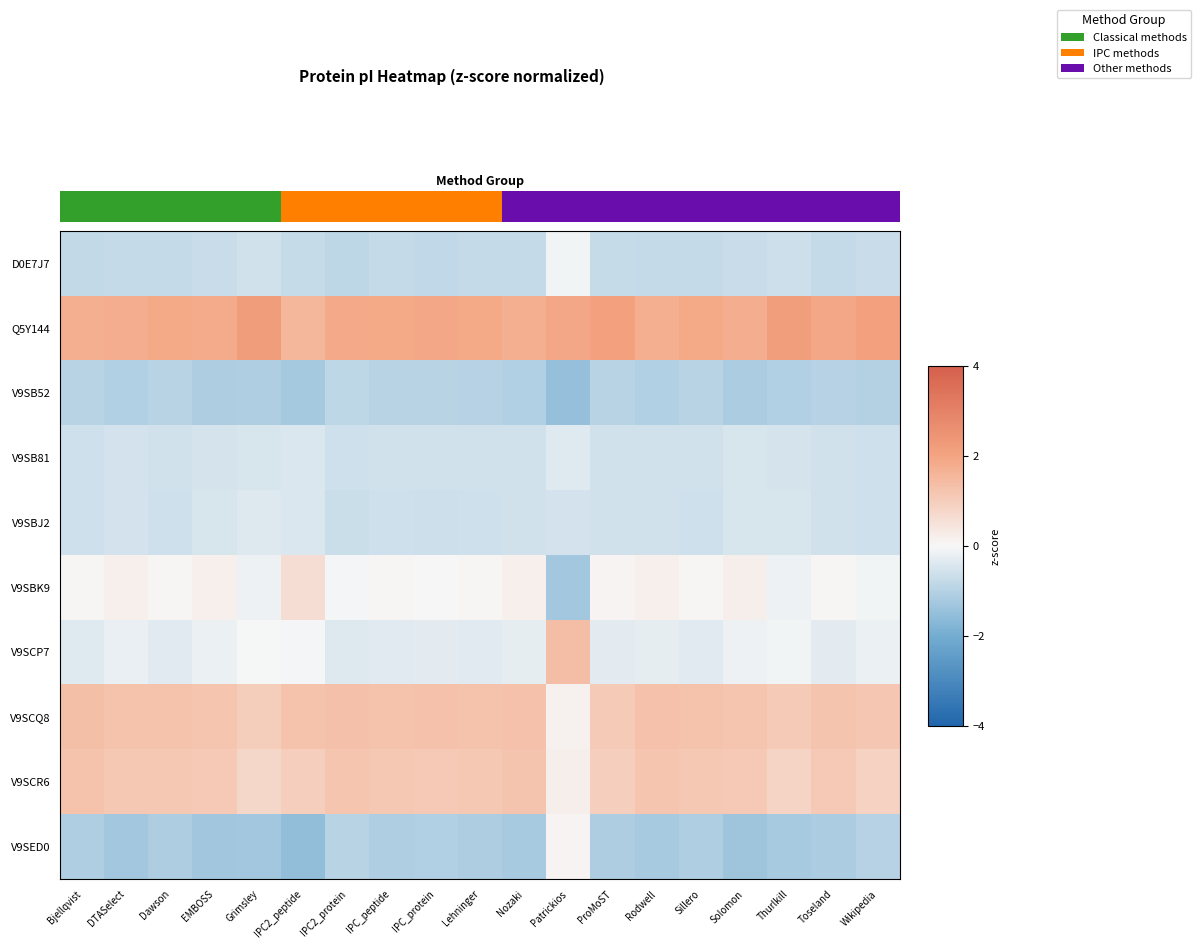

What is the sum of all V9SBK9 values?

0.2